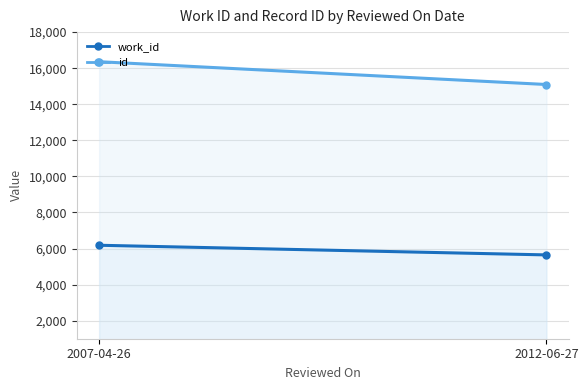

Between 2012-06-27 and 2007-04-26, which is larger?

2007-04-26